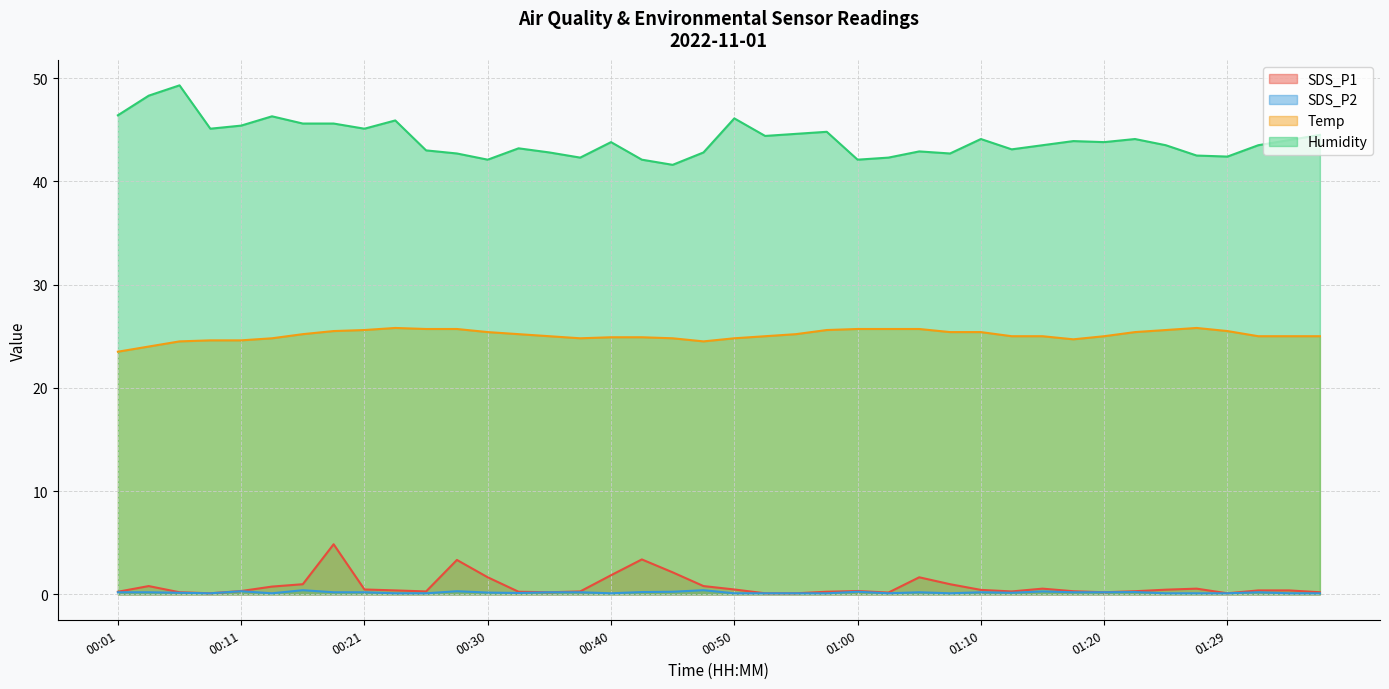

The value of SDS_P1 at 00:11 is 0.5. True or false?

False